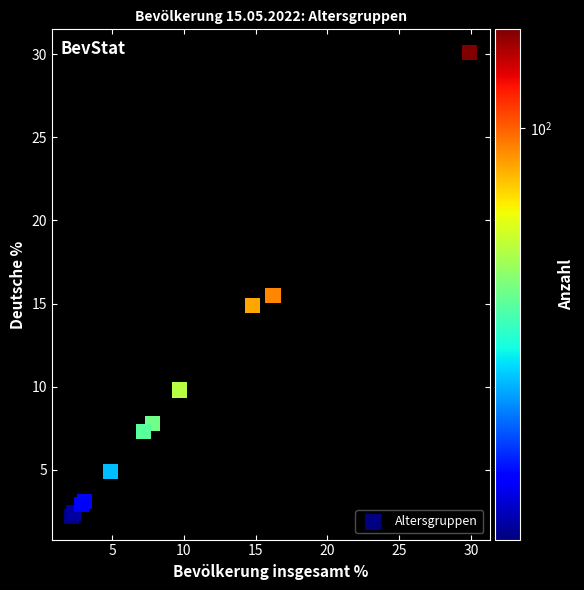

What Y value in the scatter plot is closest to 16?

15.5